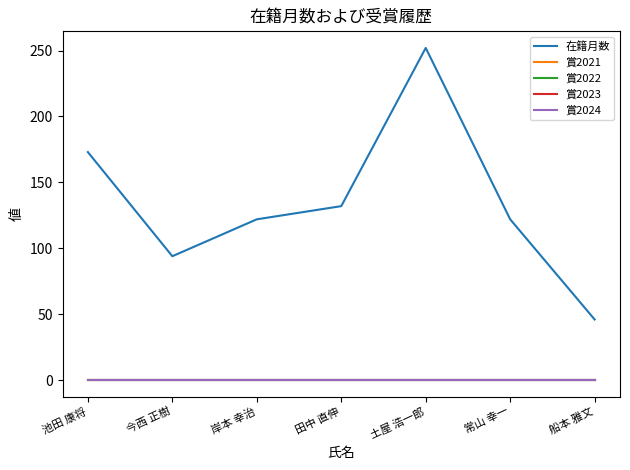

True or false: 在籍月数 and 賞2022 cross at least once.

False